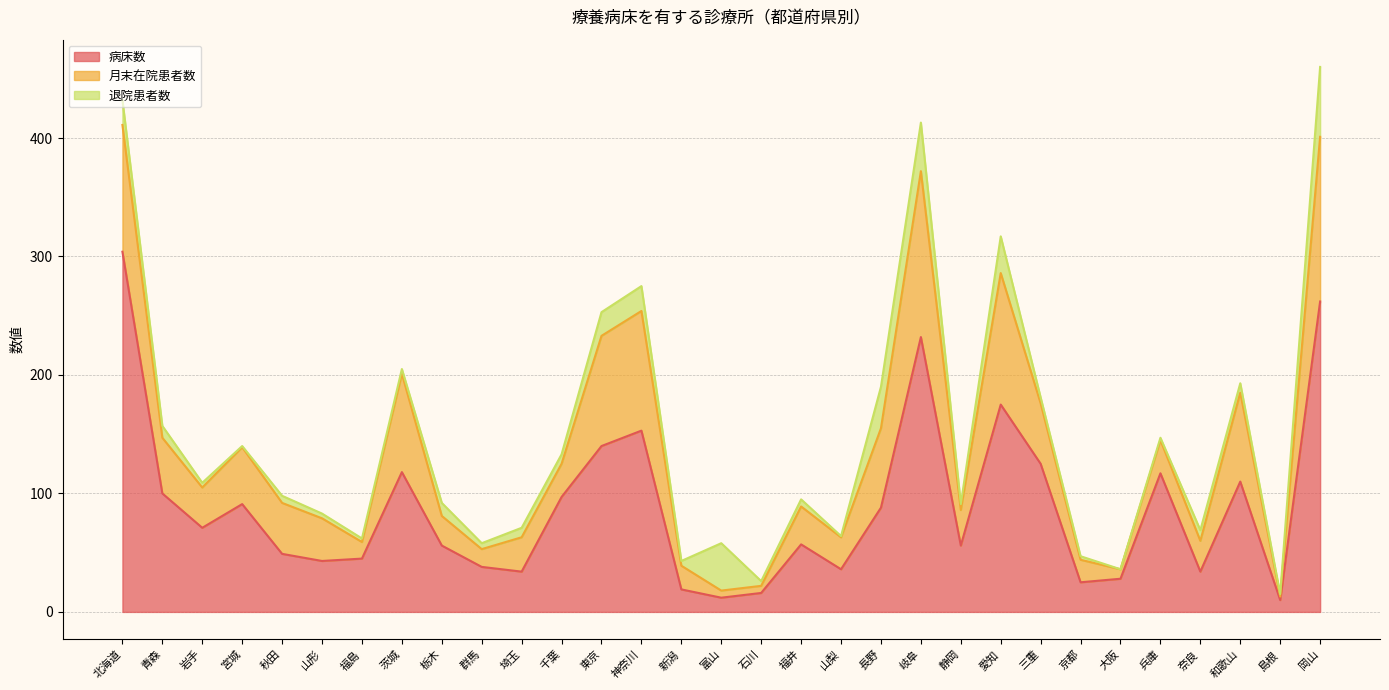

What is the spread (max minus min) of values at 愛知?

144